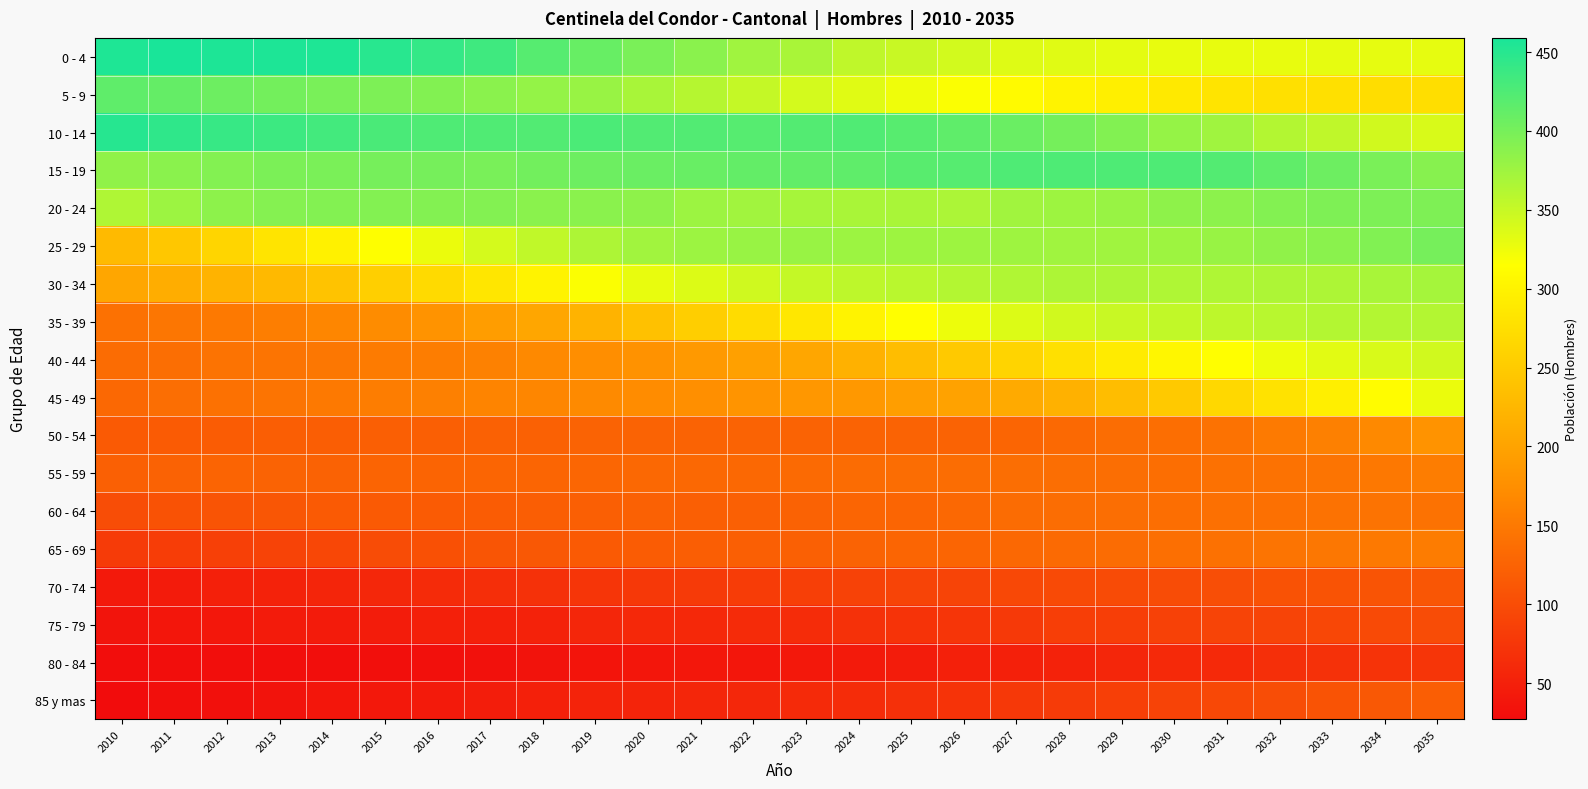

What is the total value across all series at 2026?

4179